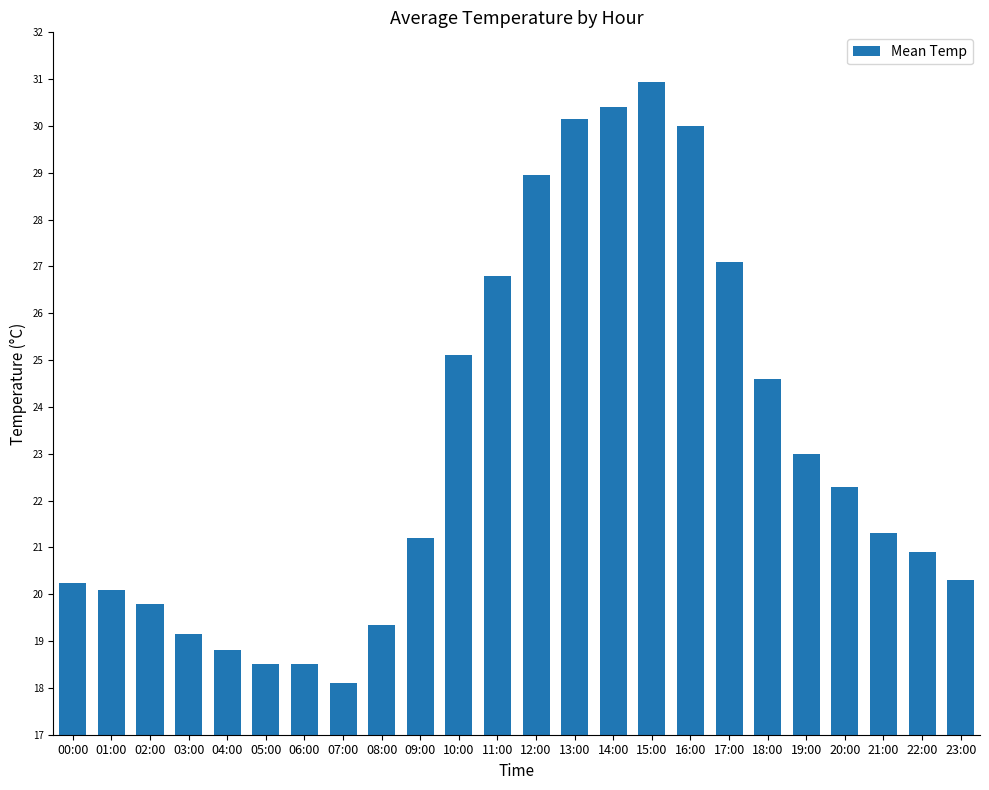

At which label is the value closest to 24?

18:00